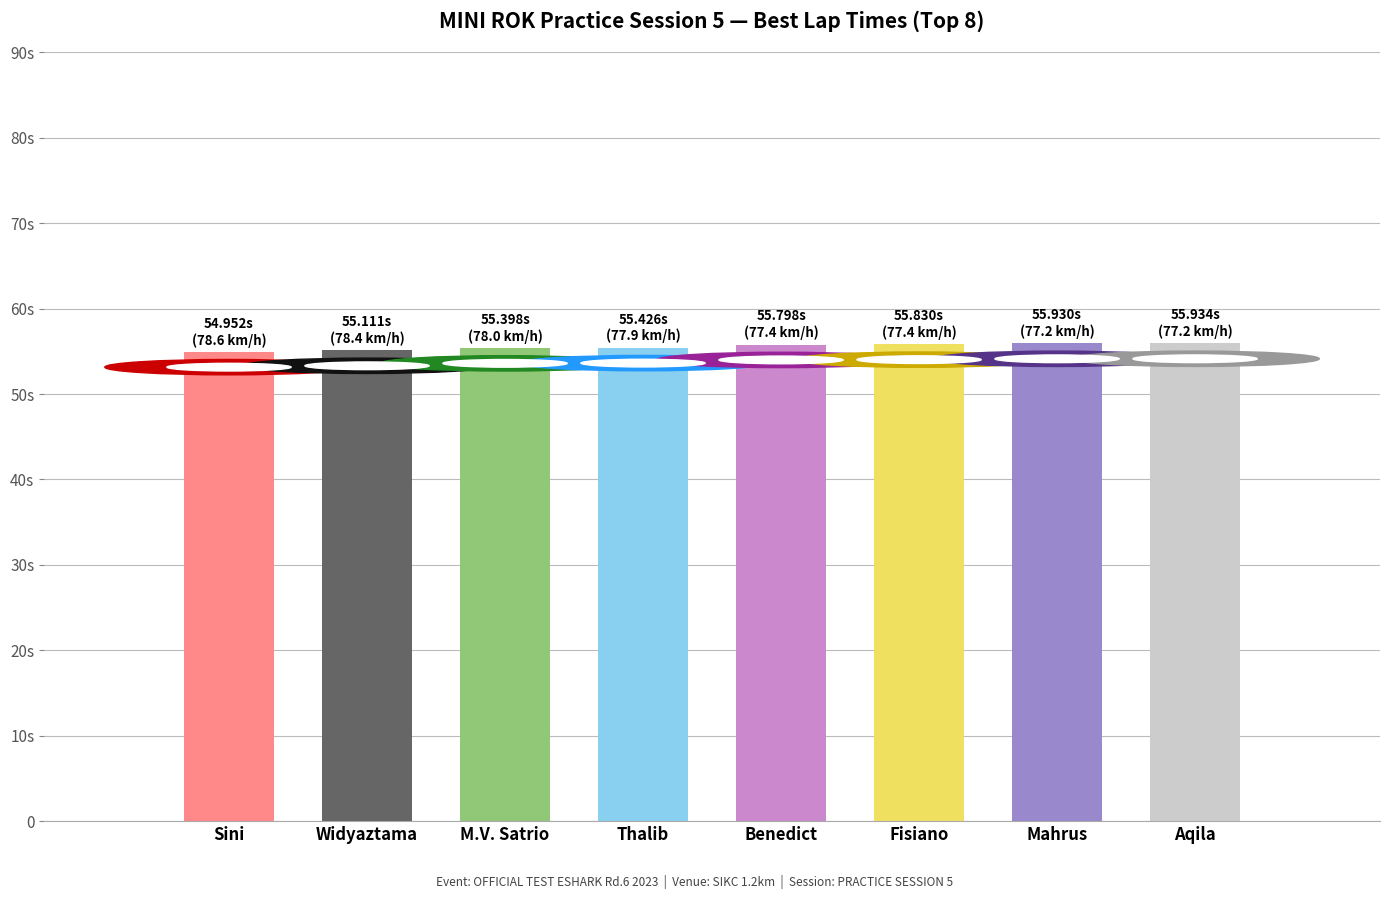

Does the chart contain any negative values?

No